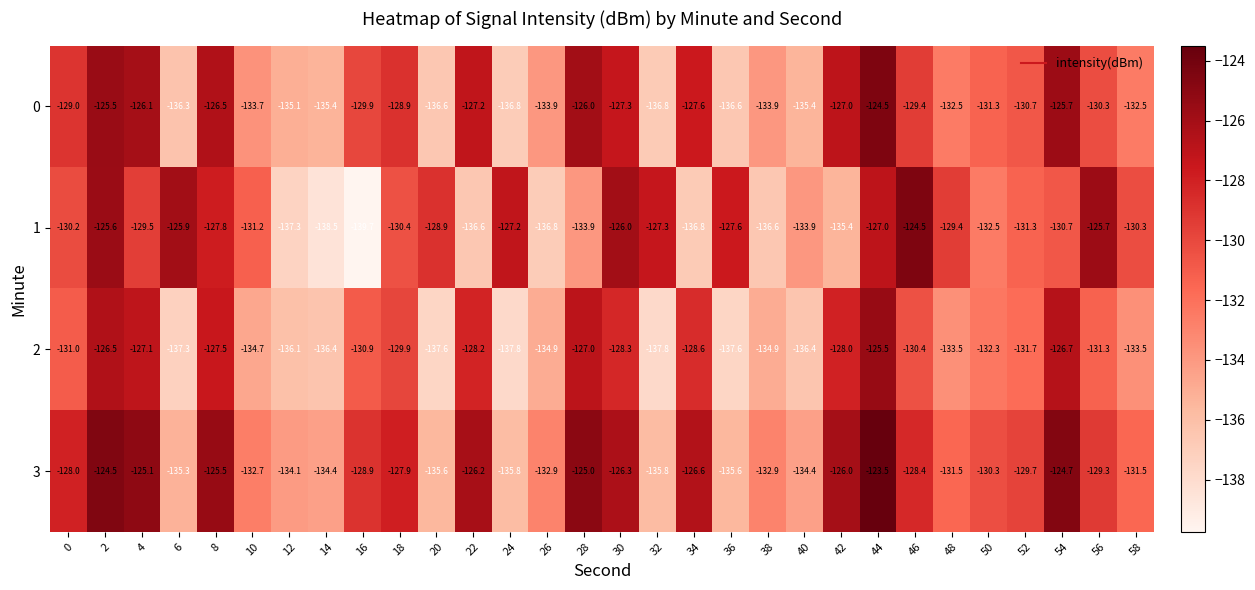

At which category is the sum across all series the highest?

44